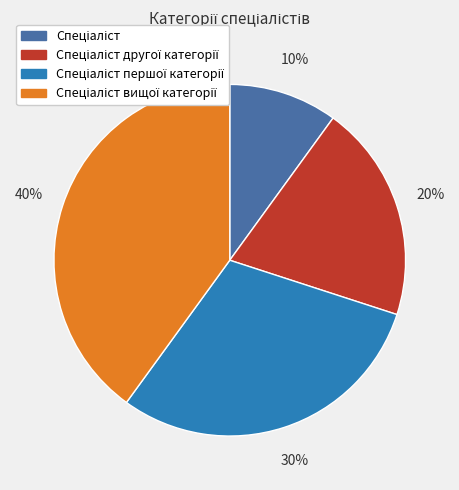

Does any single category account for the majority?

No